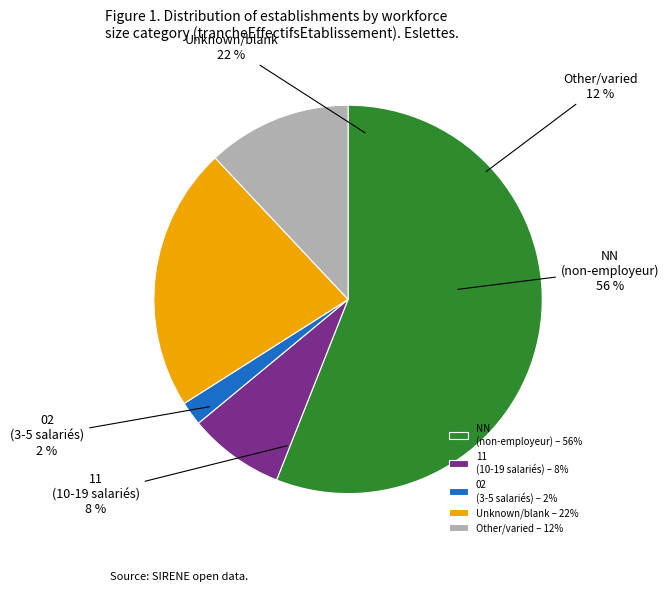

What percentage is the 11 slice, to the nearest percent?

8%